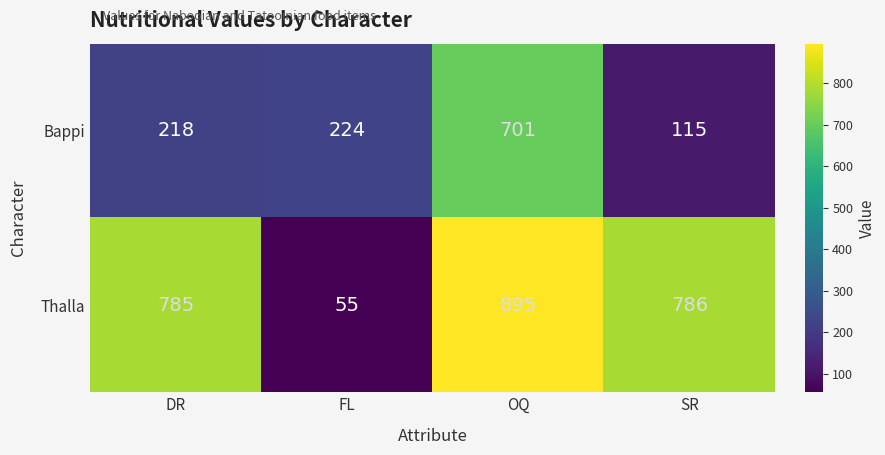

What is the smallest value displayed?

55